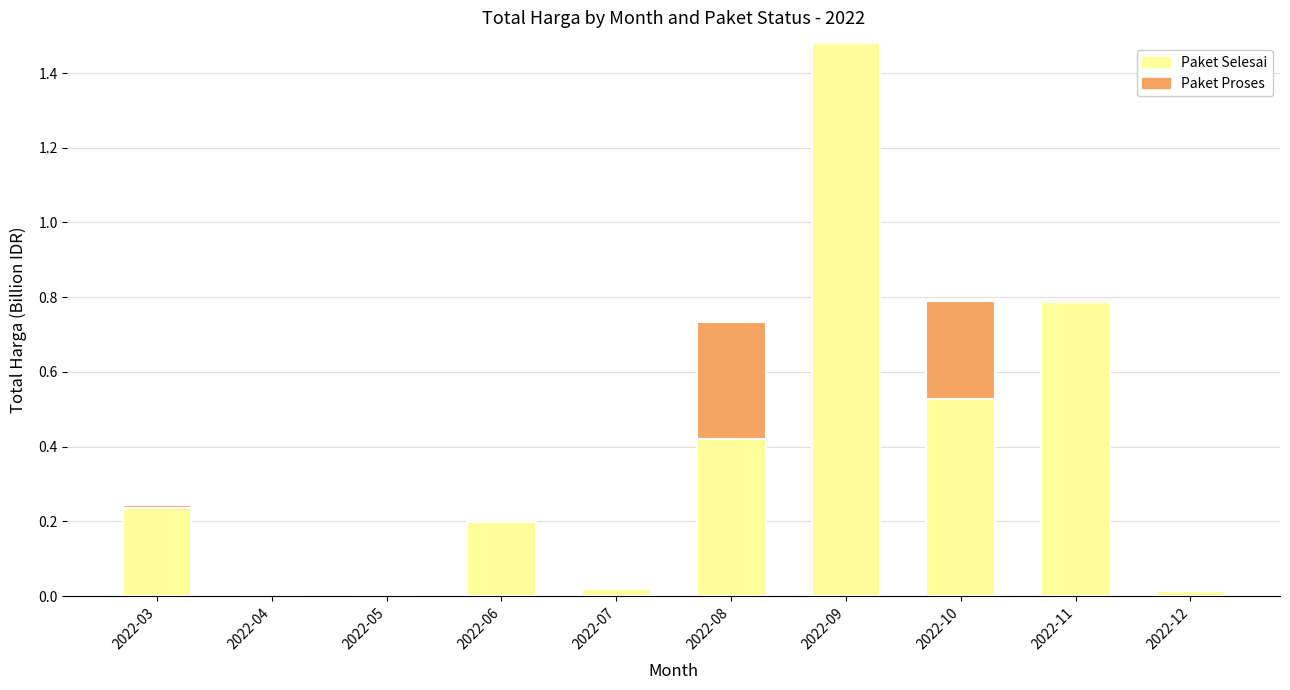

Is it true that Paket Selesai equals 0.0 at 2022-07?

True